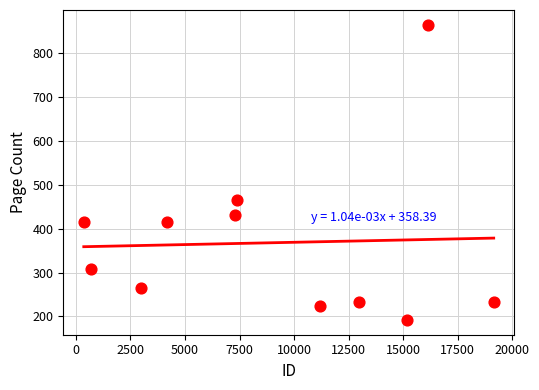

What is the range of X values (max minus min)?

18780